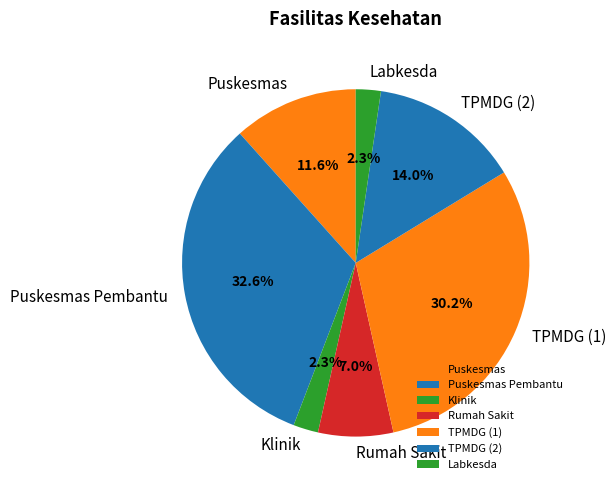

Do Labkesda and TPMDG (1) together represent more than half of the pie?

No